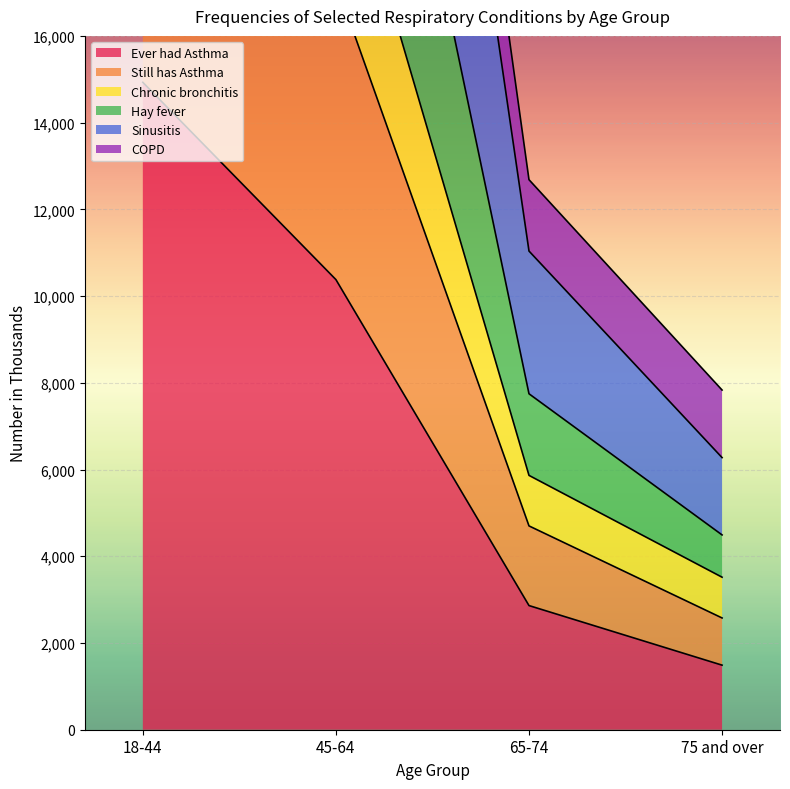

What is the label of the 3rd point from the left?

65-74